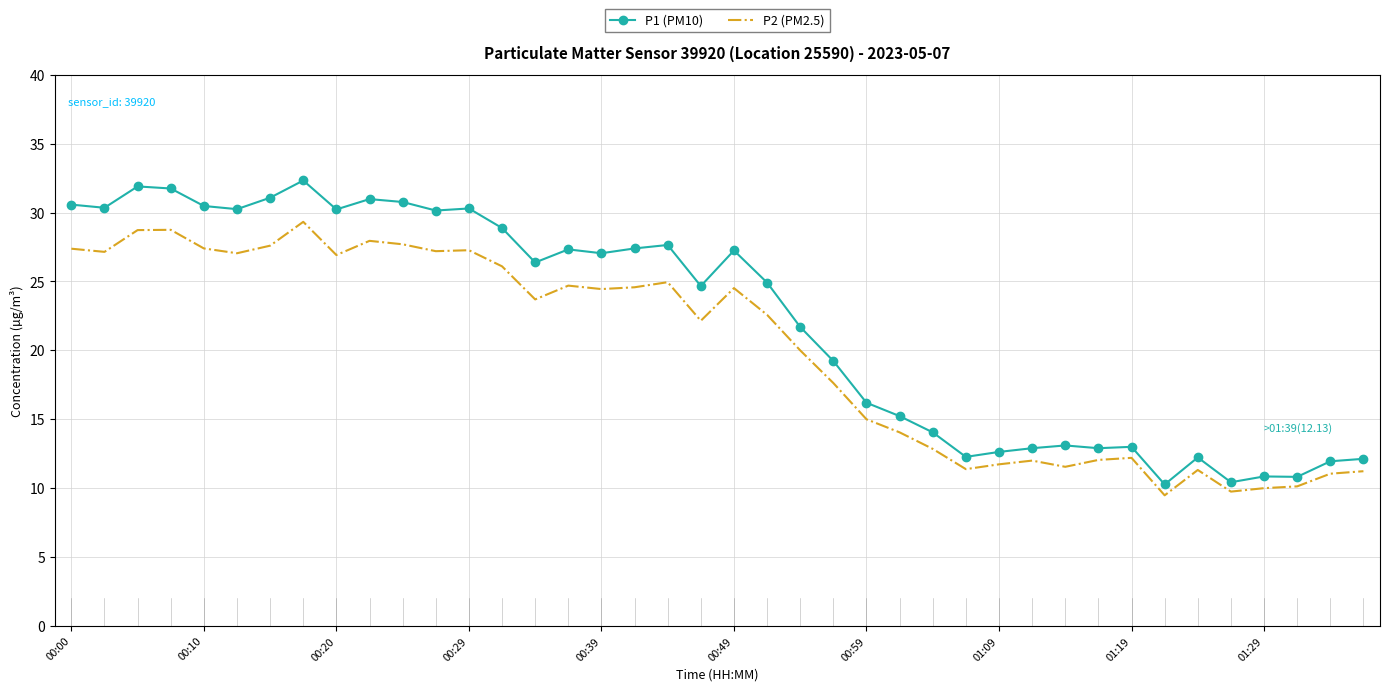

Which series has the largest range (max minus min)?

P1 (PM10)